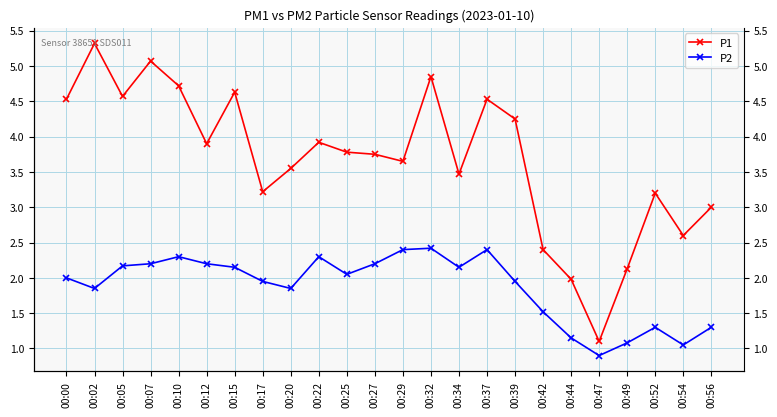

What is the difference between the highest and lowest values at 00:02?

3.5